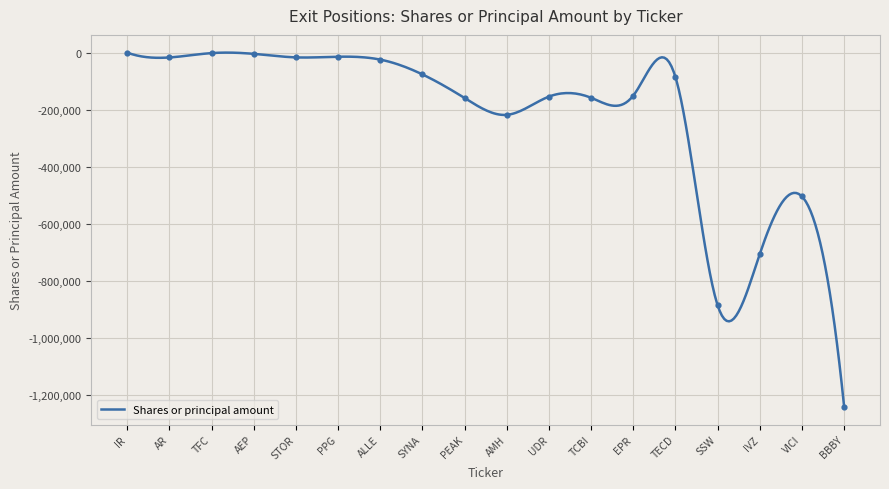

What is the change in value from IR to VICI?

-504234